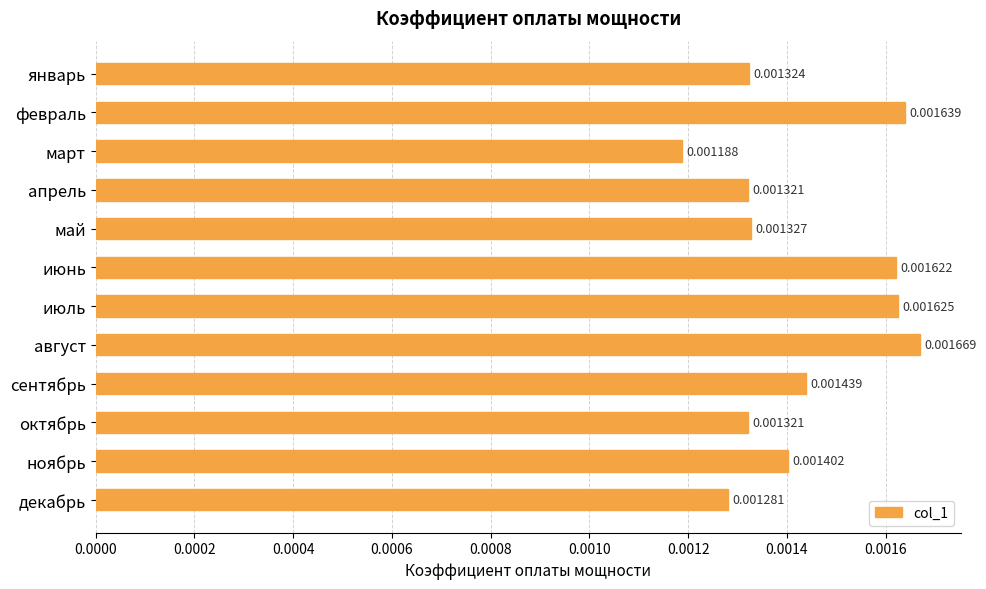

Which label corresponds to the smallest value in the chart?

март